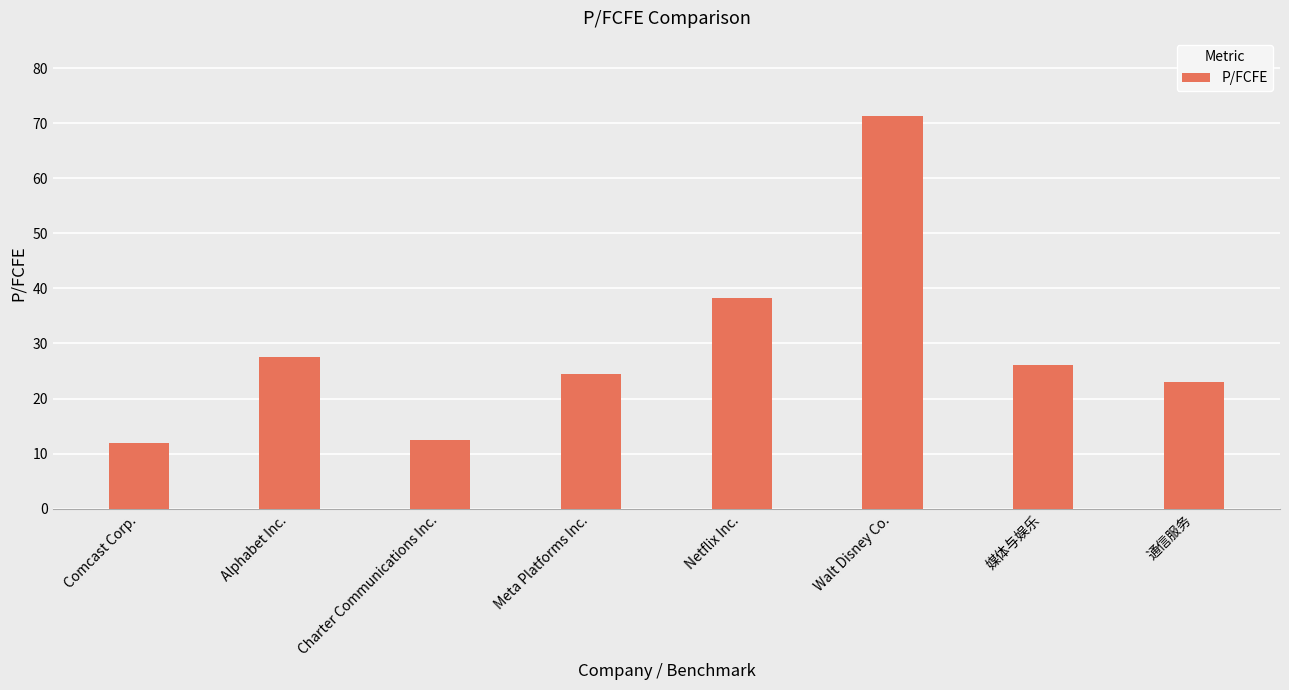

What is the ratio of the value at Charter Communications Inc. to the value at Walt Disney Co.?

0.2